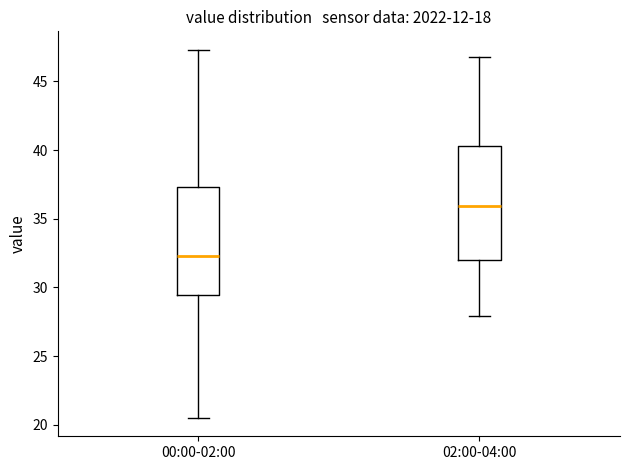

Which box's median line is the highest?

02:00-04:00